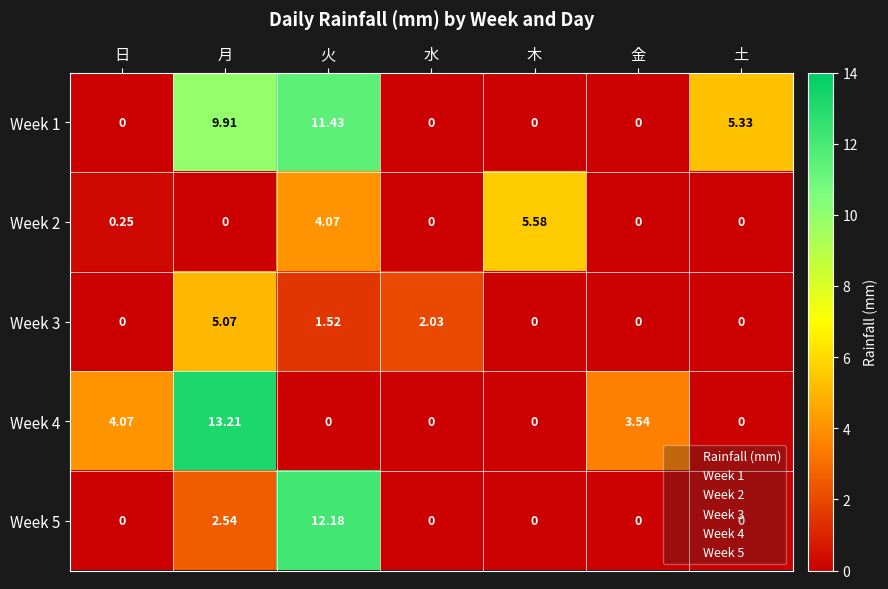

At which label is Week 3 closest to 2?

水